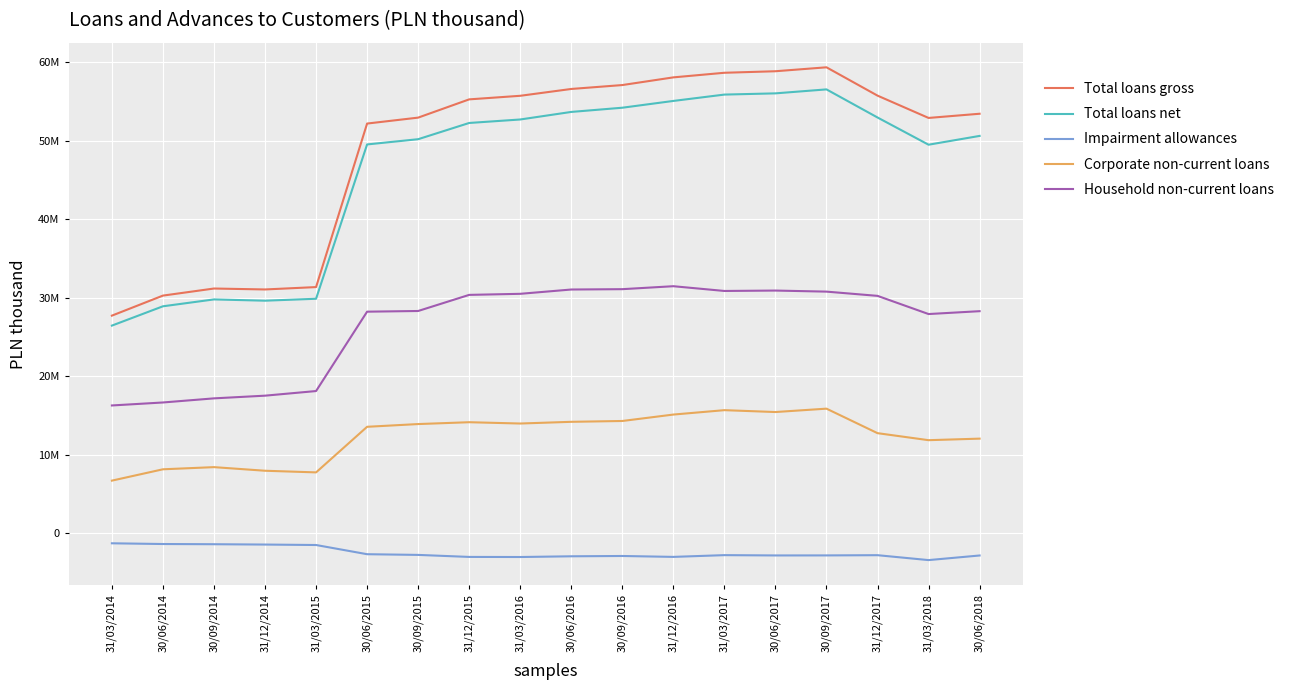

Is this an area chart (filled region under the line)?

No